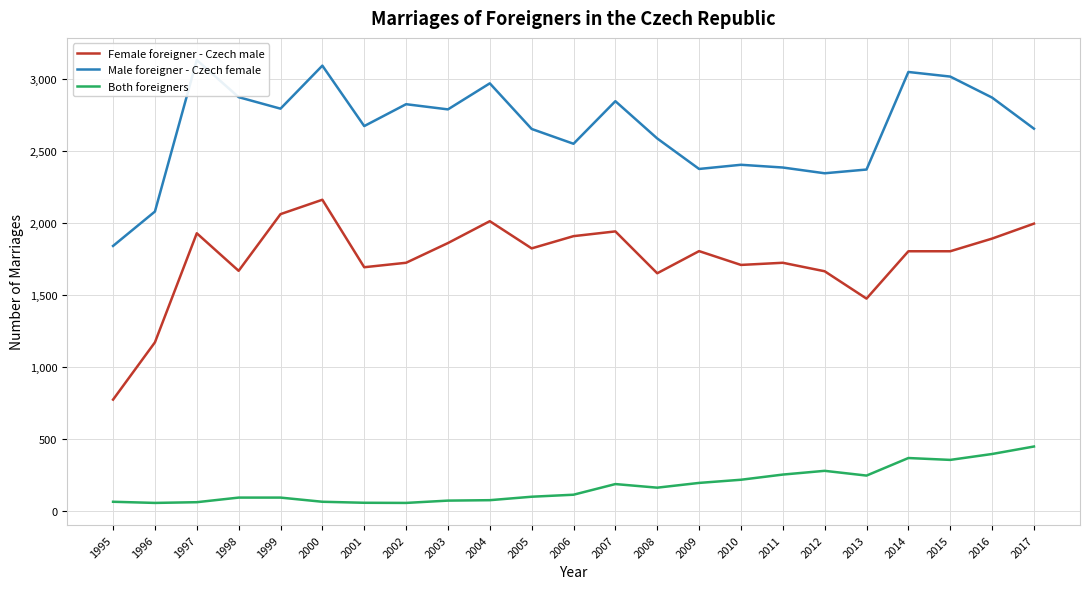

Is the value of Both foreigners at 2003 greater than the value of Male foreigner - Czech female at 2010?

No